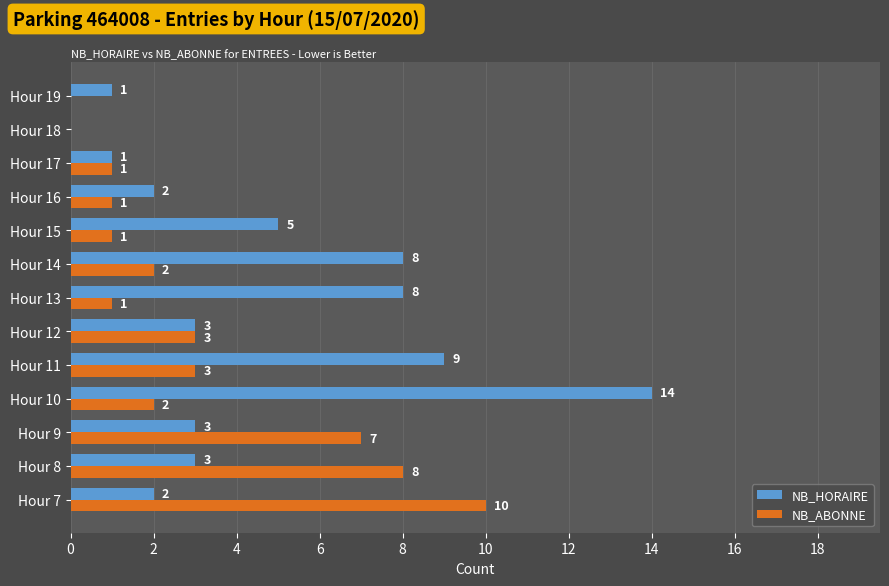

What is the total value across all series at Hour 10?

16